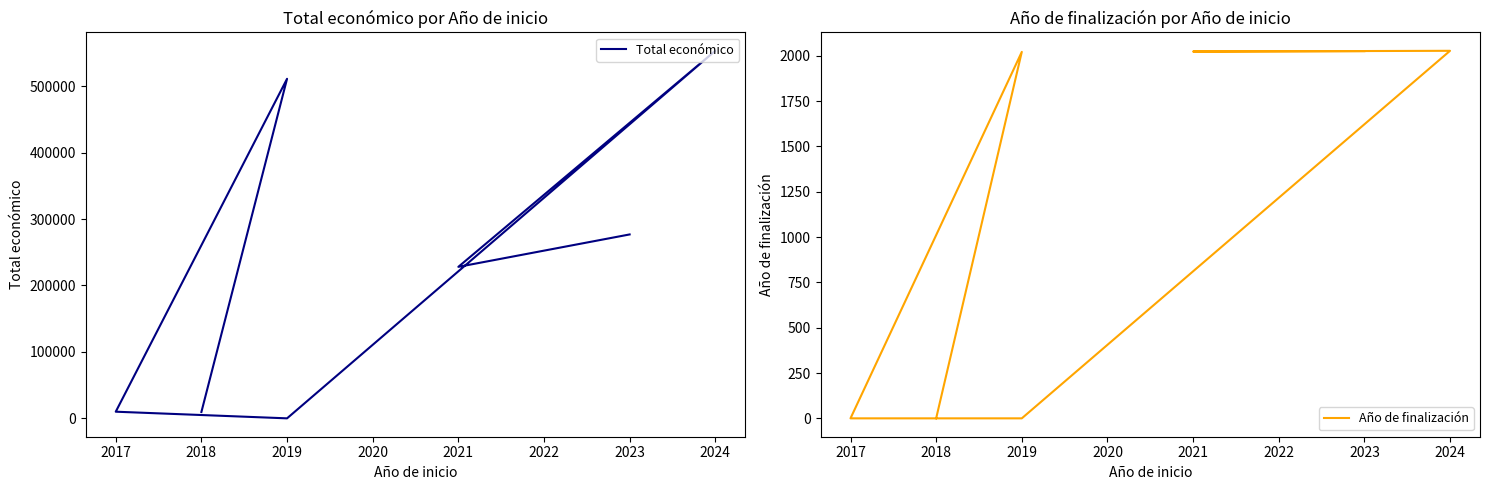

What is the greatest value displayed?

553196